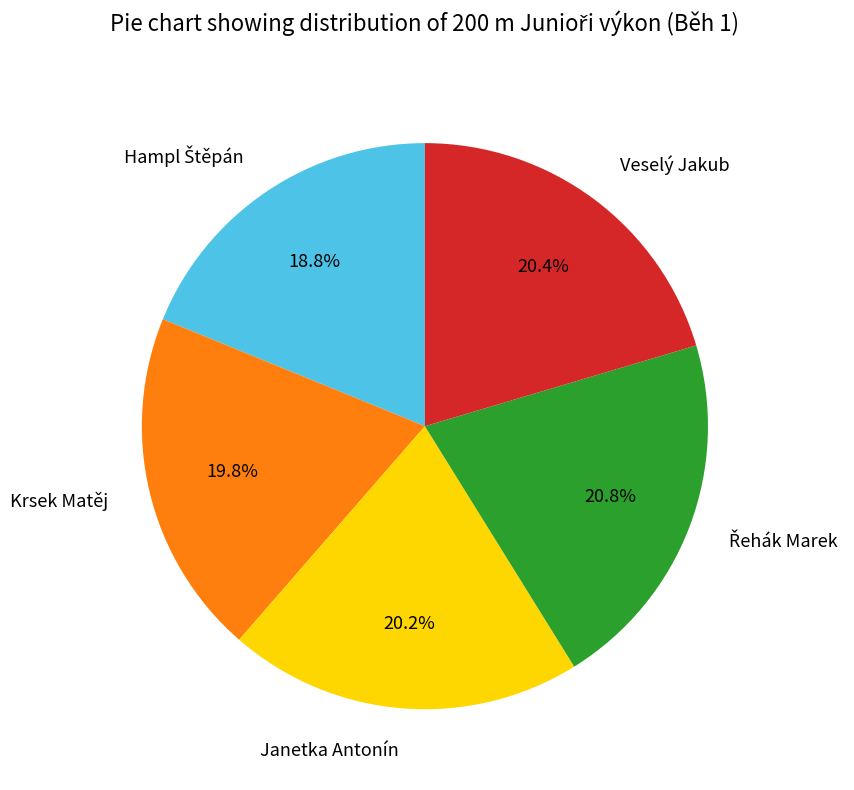

Does Veselý Jakub represent more than half of the total?

No